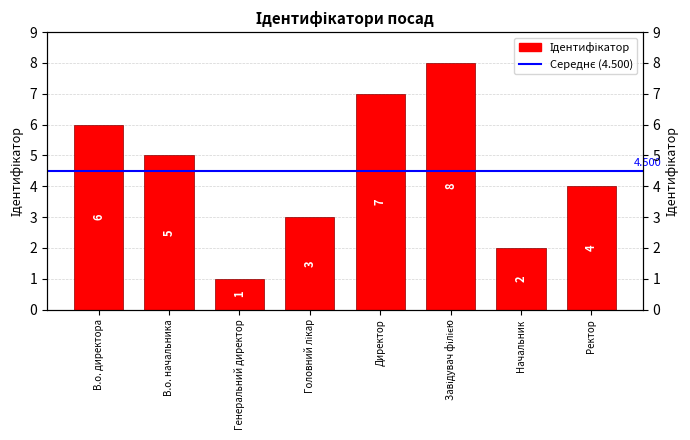

What is the difference between the second highest and second lowest values?

5